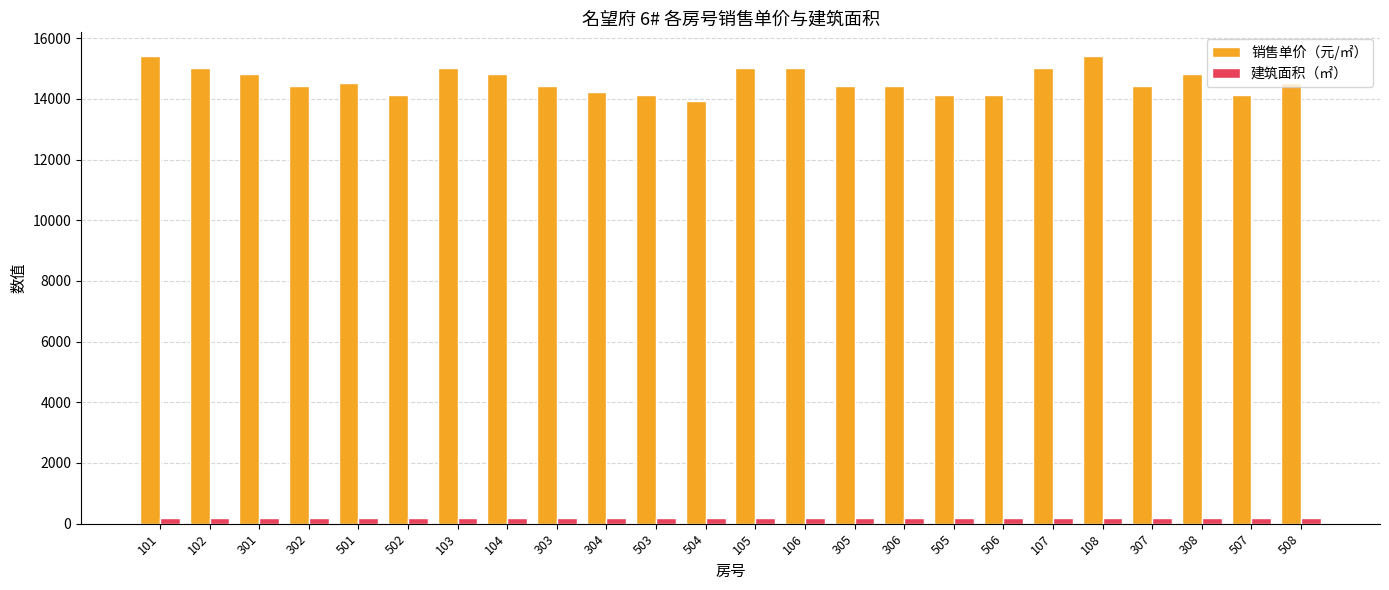

List the series in order of their overall mean, lowest first.

建筑面积（㎡）, 销售单价（元/㎡）